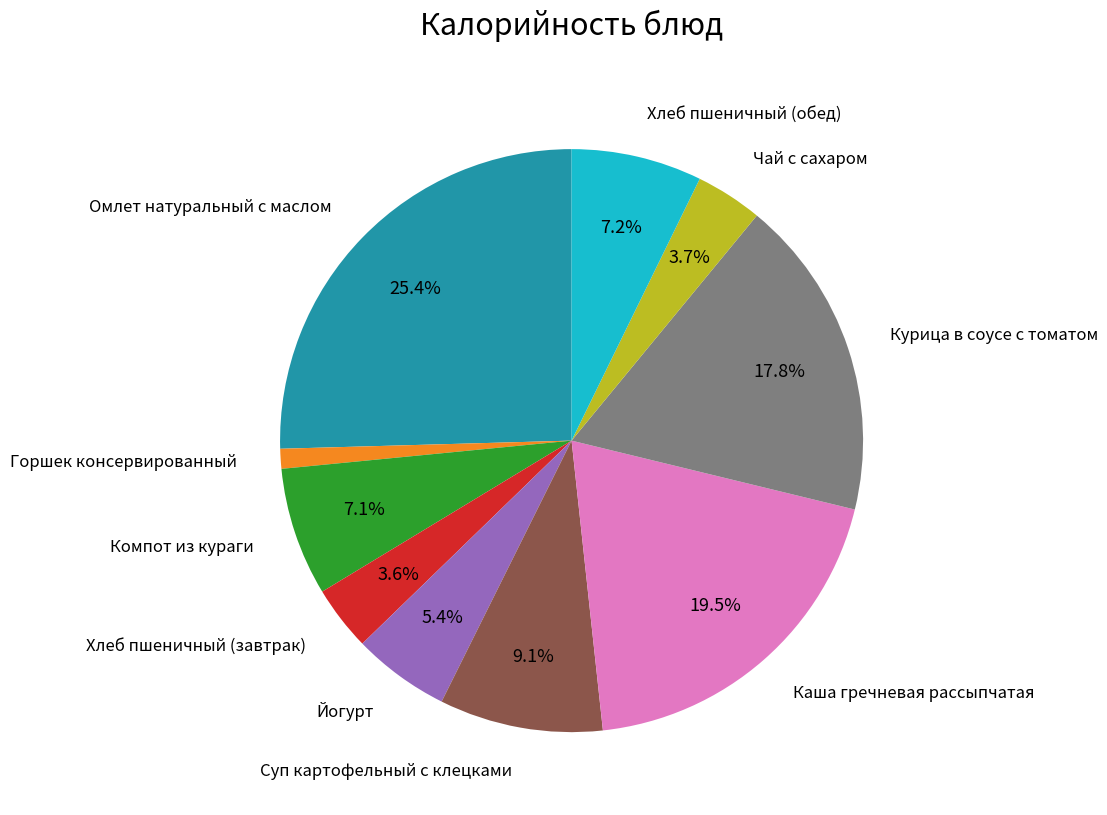

Is there any slice that represents more than half of the pie?

No